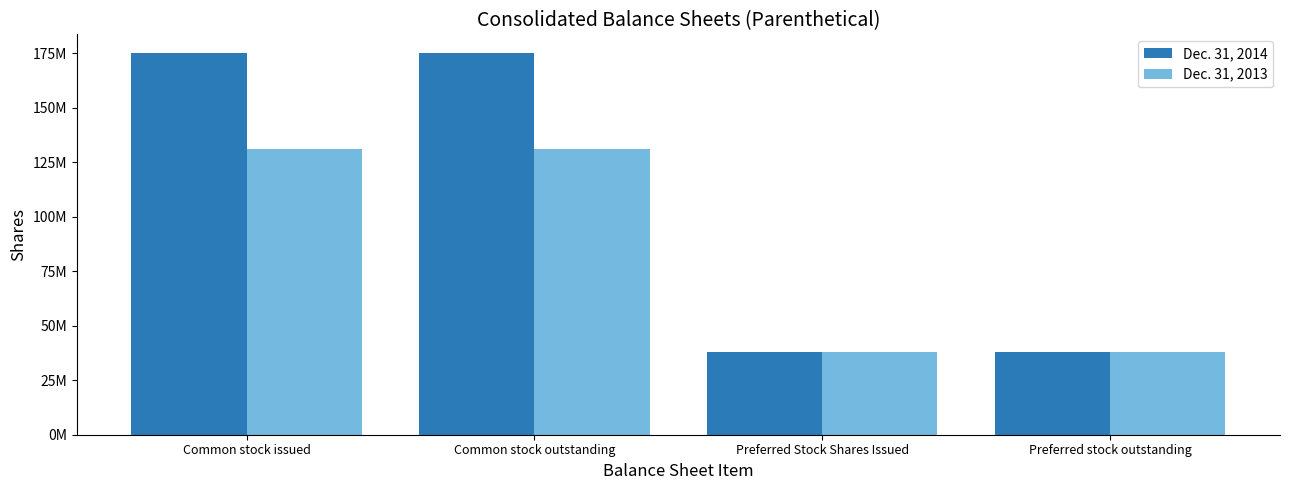

What are all the series names shown in the legend?

Dec. 31, 2014, Dec. 31, 2013